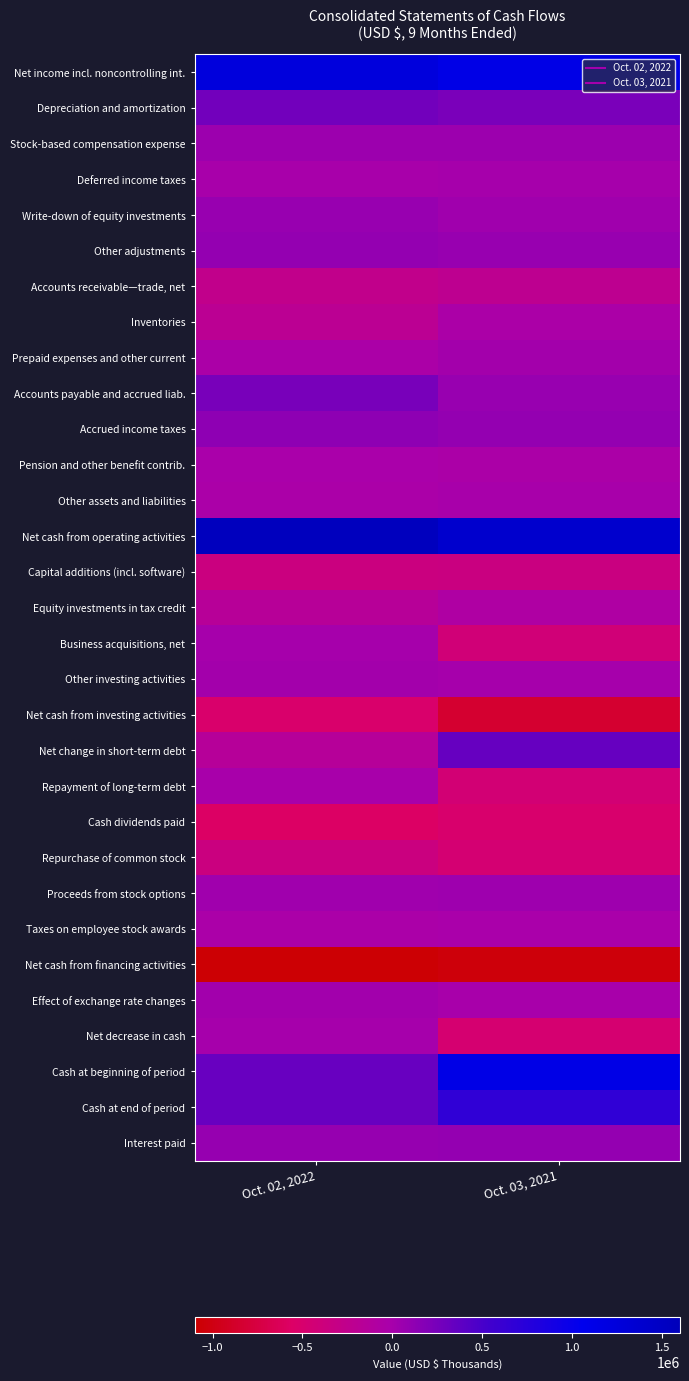

Reading left to right, transcribe all the data shown in this chart.

Net income incl. noncontrolling int.: Oct. 02, 2022=1248521	Oct. 03, 2021=1143028
Depreciation and amortization: Oct. 02, 2022=279082	Oct. 03, 2021=231953
Stock-based compensation expense: Oct. 02, 2022=50640	Oct. 03, 2021=51009
Deferred income taxes: Oct. 02, 2022=-9751	Oct. 03, 2021=762
Write-down of equity investments: Oct. 02, 2022=70754	Oct. 03, 2021=28734
Other adjustments: Oct. 02, 2022=92632	Oct. 03, 2021=77548
Accounts receivable—trade, net: Oct. 02, 2022=-259064	Oct. 03, 2021=-222864
Inventories: Oct. 02, 2022=-201425	Oct. 03, 2021=-38864
Prepaid expenses and other current: Oct. 02, 2022=-40565	Oct. 03, 2021=11908
Accounts payable and accrued liab.: Oct. 02, 2022=248230	Oct. 03, 2021=76446
Accrued income taxes: Oct. 02, 2022=124965	Oct. 03, 2021=92236
Pension and other benefit contrib.: Oct. 02, 2022=-16639	Oct. 03, 2021=-38576
Other assets and liabilities: Oct. 02, 2022=-27186	Oct. 03, 2021=-9603
Net cash from operating activities: Oct. 02, 2022=1560194	Oct. 03, 2021=1403717
Capital additions (incl. software): Oct. 02, 2022=-359993	Oct. 03, 2021=-347450
Equity investments in tax credit: Oct. 02, 2022=-159713	Oct. 03, 2021=-75917
Business acquisitions, net: Oct. 02, 2022=0	Oct. 03, 2021=-419501
Other investing activities: Oct. 02, 2022=9730	Oct. 03, 2021=3129
Net cash from investing activities: Oct. 02, 2022=-509976	Oct. 03, 2021=-839739
Net change in short-term debt: Oct. 02, 2022=-145552	Oct. 03, 2021=339981
Repayment of long-term debt: Oct. 02, 2022=-3321	Oct. 03, 2021=-438029
Cash dividends paid: Oct. 02, 2022=-567989	Oct. 03, 2021=-505194
Repurchase of common stock: Oct. 02, 2022=-355271	Oct. 03, 2021=-457946
Proceeds from stock options: Oct. 02, 2022=30824	Oct. 03, 2021=39499
Taxes on employee stock awards: Oct. 02, 2022=-34722	Oct. 03, 2021=-16137
Net cash from financing activities: Oct. 02, 2022=-1076031	Oct. 03, 2021=-1037826
Effect of exchange rate changes: Oct. 02, 2022=24288	Oct. 03, 2021=-6057
Net decrease in cash: Oct. 02, 2022=-1525	Oct. 03, 2021=-468471
Cash at beginning of period: Oct. 02, 2022=329266	Oct. 03, 2021=1143987
Cash at end of period: Oct. 02, 2022=327741	Oct. 03, 2021=675516
Interest paid: Oct. 02, 2022=90787	Oct. 03, 2021=92397